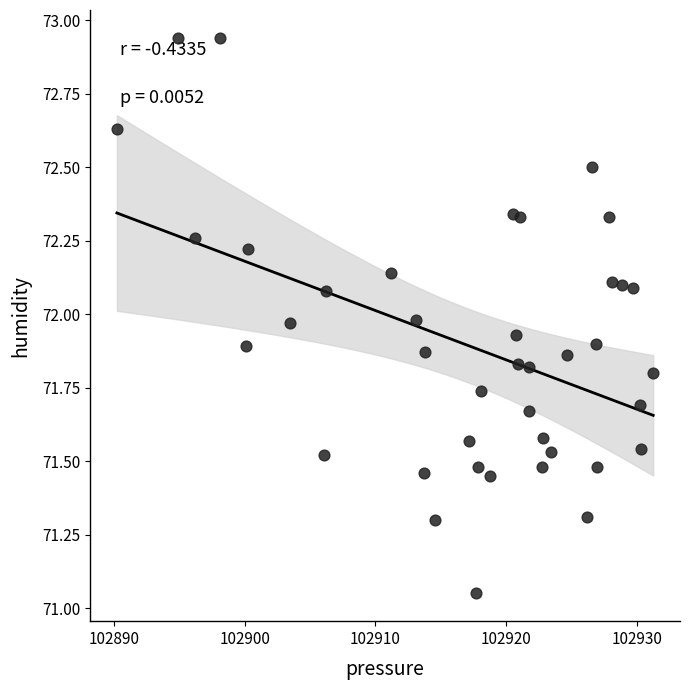

What is the range of Y values (max minus min)?

1.9